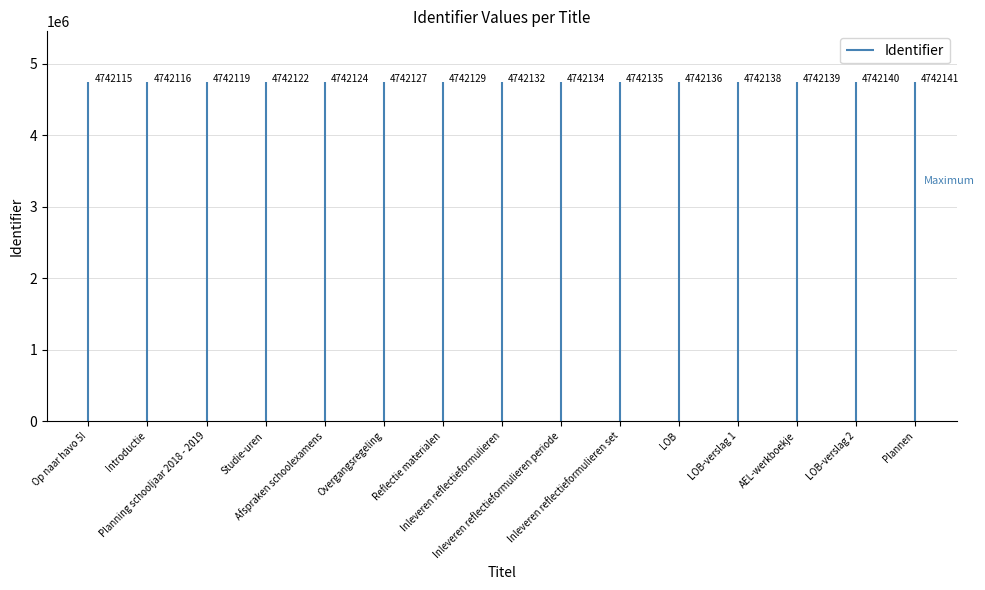

Where does the data first go above 4742132?

Inleveren reflectieformulieren periode